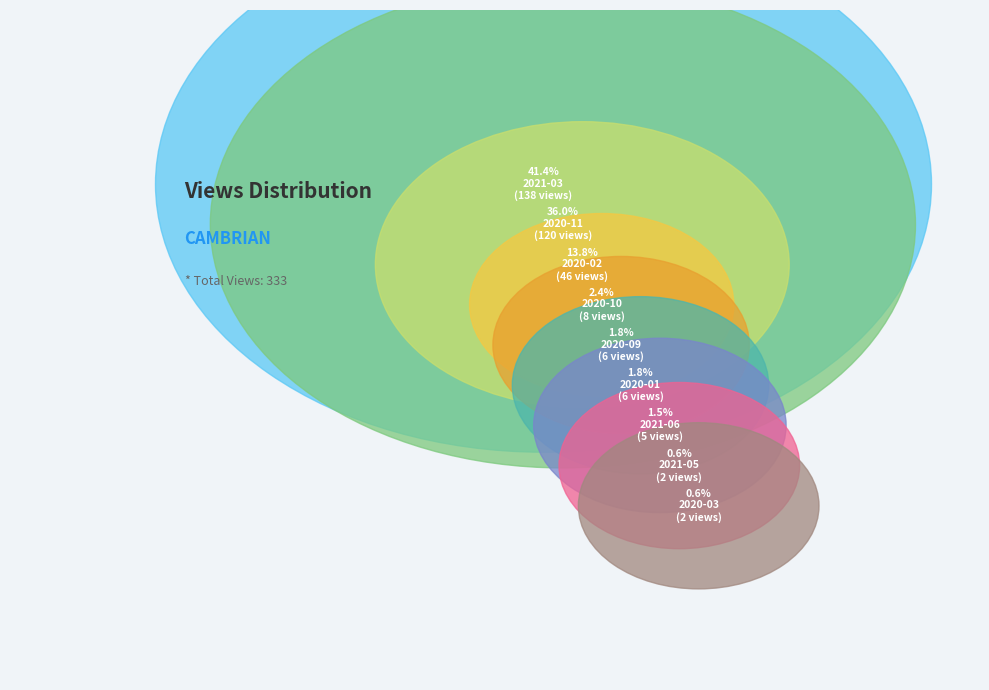

Is it true that 2021-05 is 1% of the pie?

True